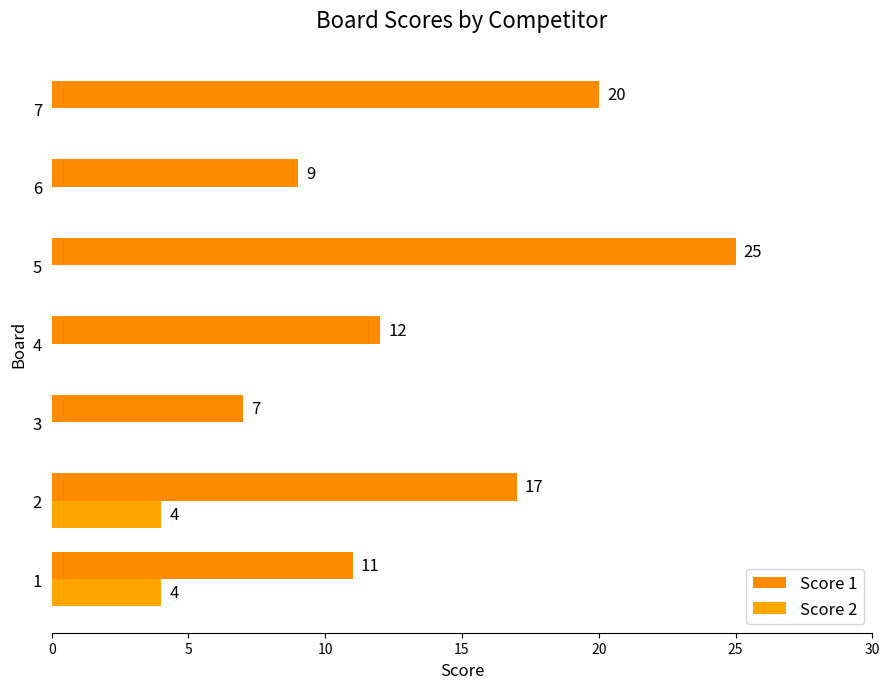

How many Score 2 values are between 0 and 4?

7